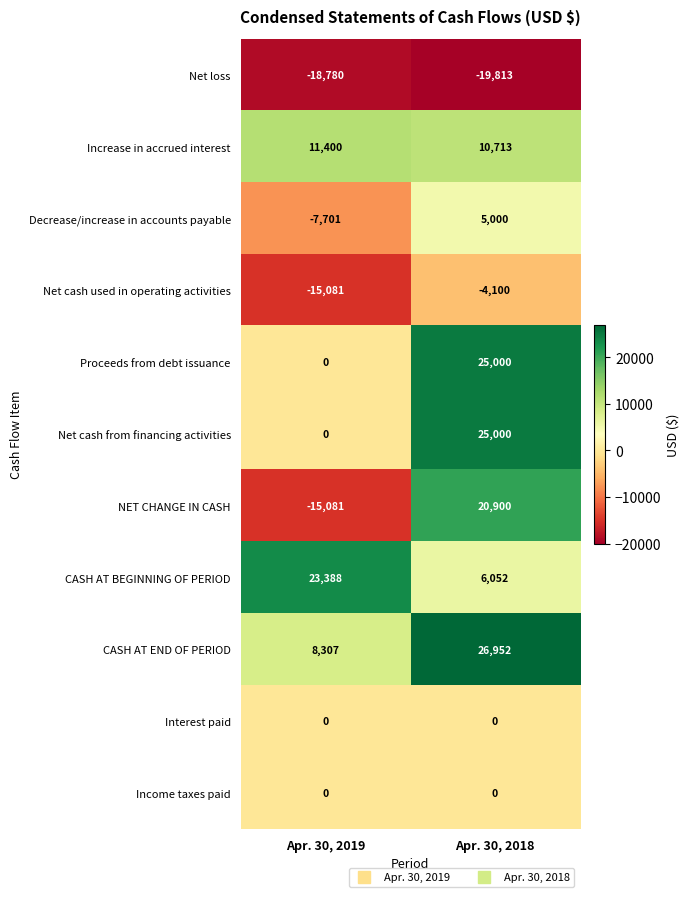

Is it true that Interest paid equals 0 at Apr. 30, 2019?

True